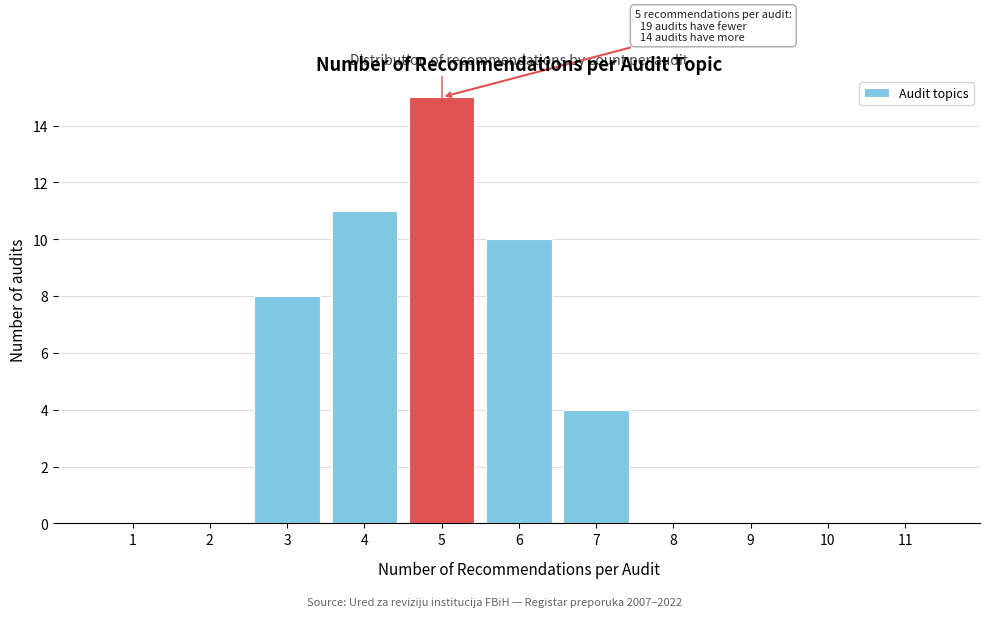

Reading left to right, list all the values displayed in this chart.

1=0	2=0	3=8	4=11	5=15	6=10	7=4	8=0	9=0	10=0	11=0